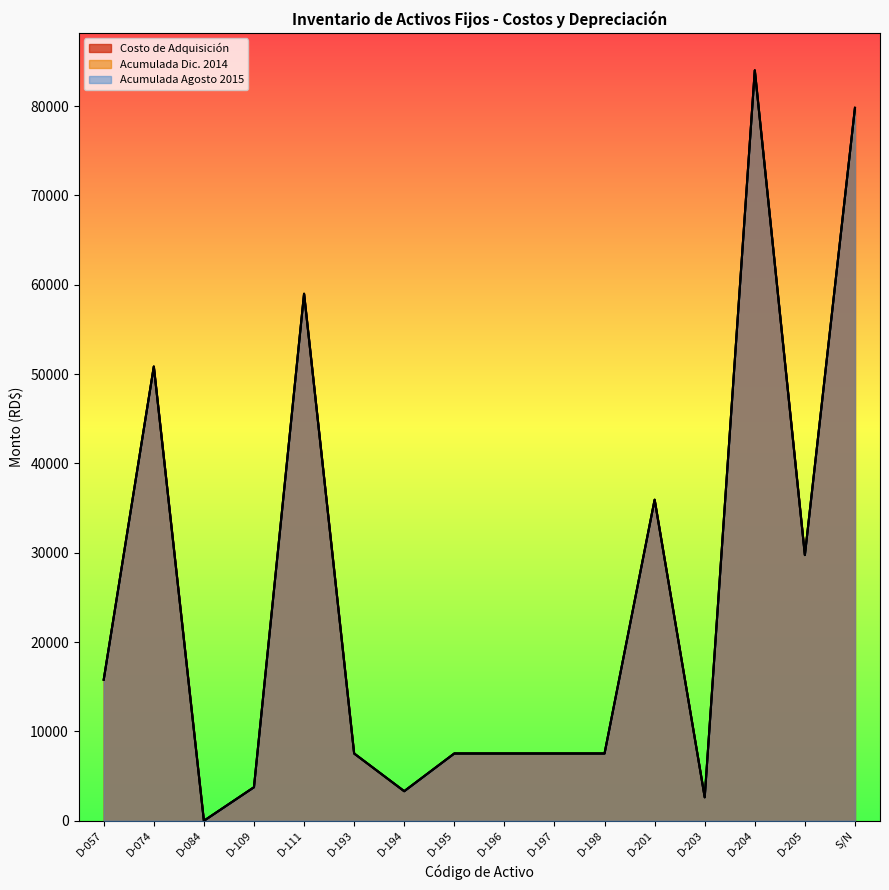

What is the spread (max minus min) of values at D-198?

1.0